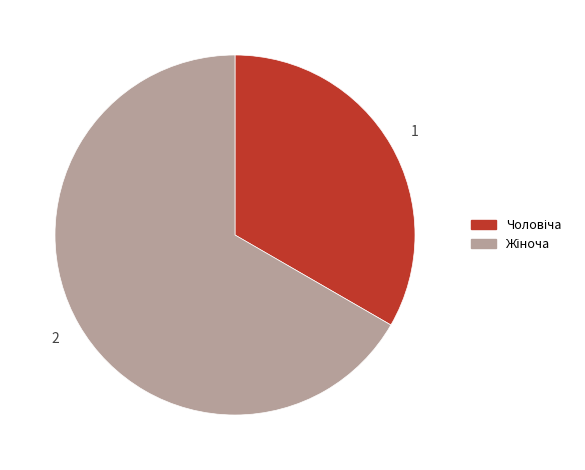

To the nearest percent, what is the difference between the Чоловіча and Жіноча slice percentages?

33%